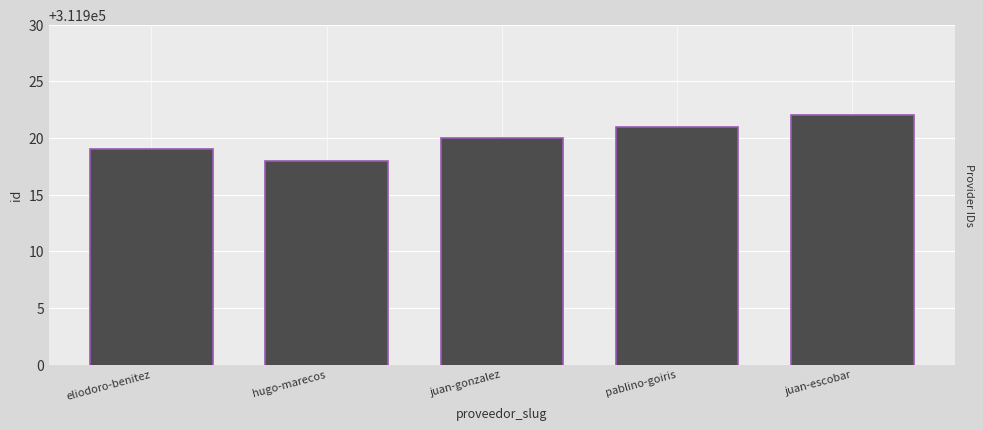

The value at hugo-marecos is 311918. True or false?

True